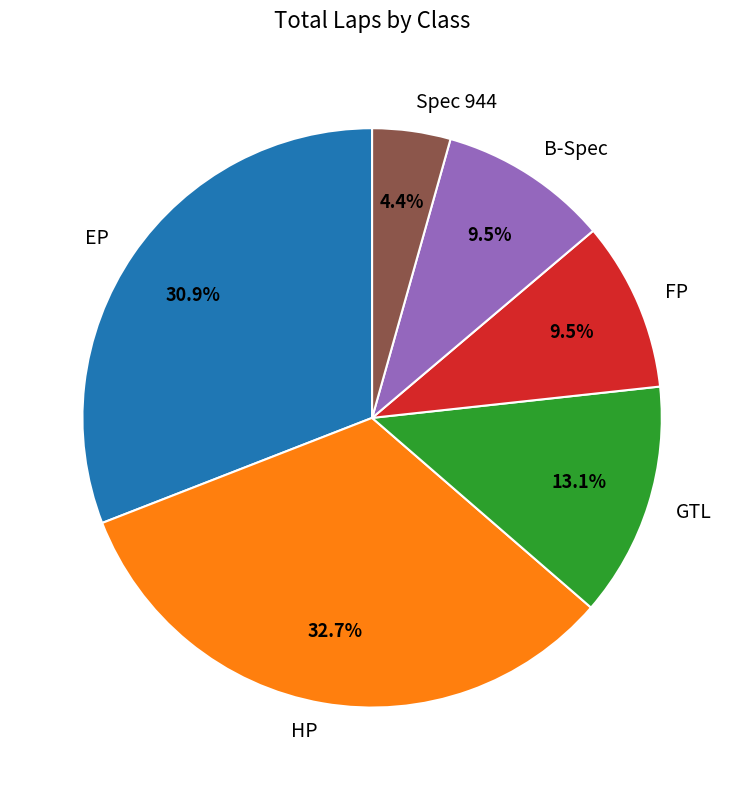

What is the smallest slice in the pie chart?

Spec 944